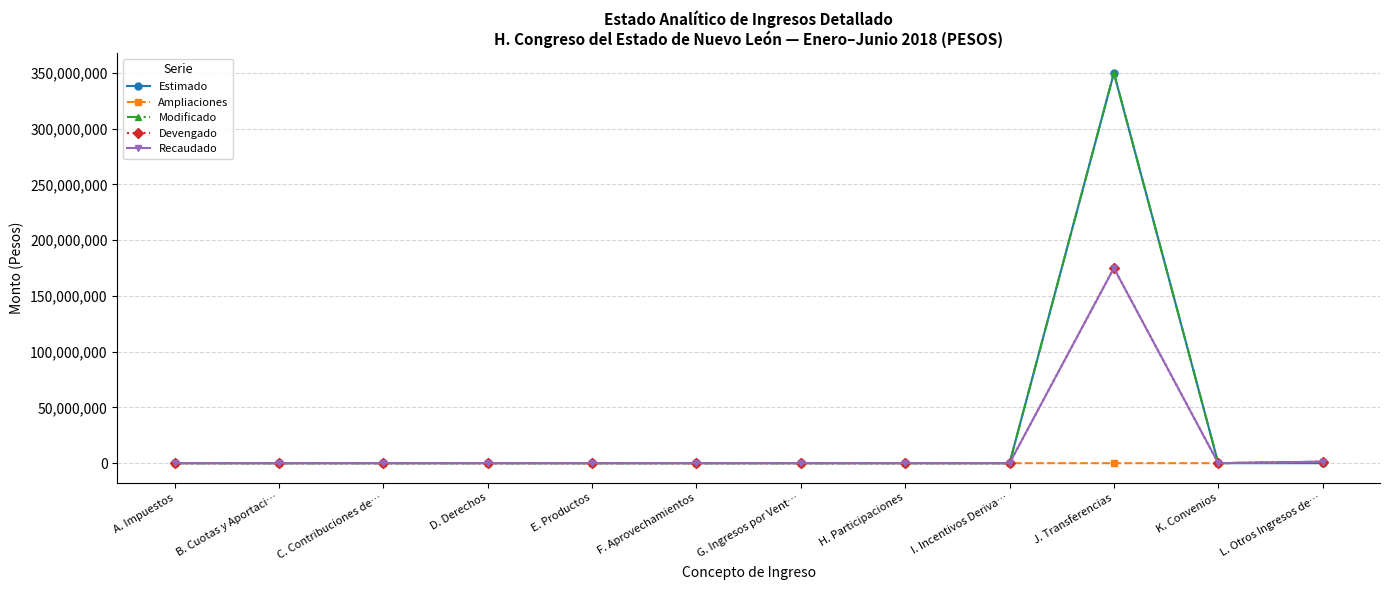

Is this an area chart (filled region under the line)?

No